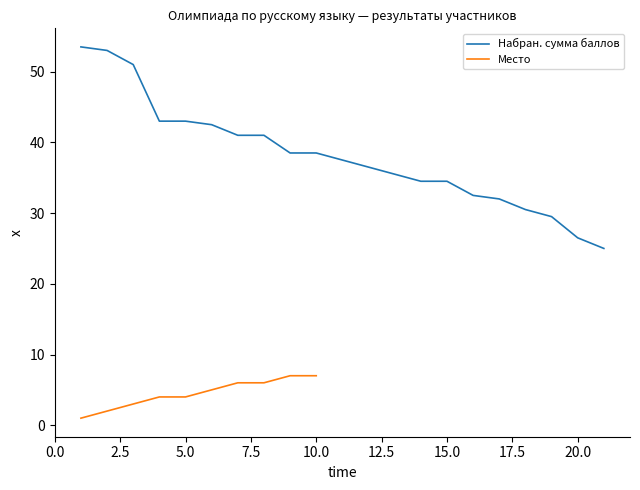

What is the difference between the second highest and minimum values?

28.0